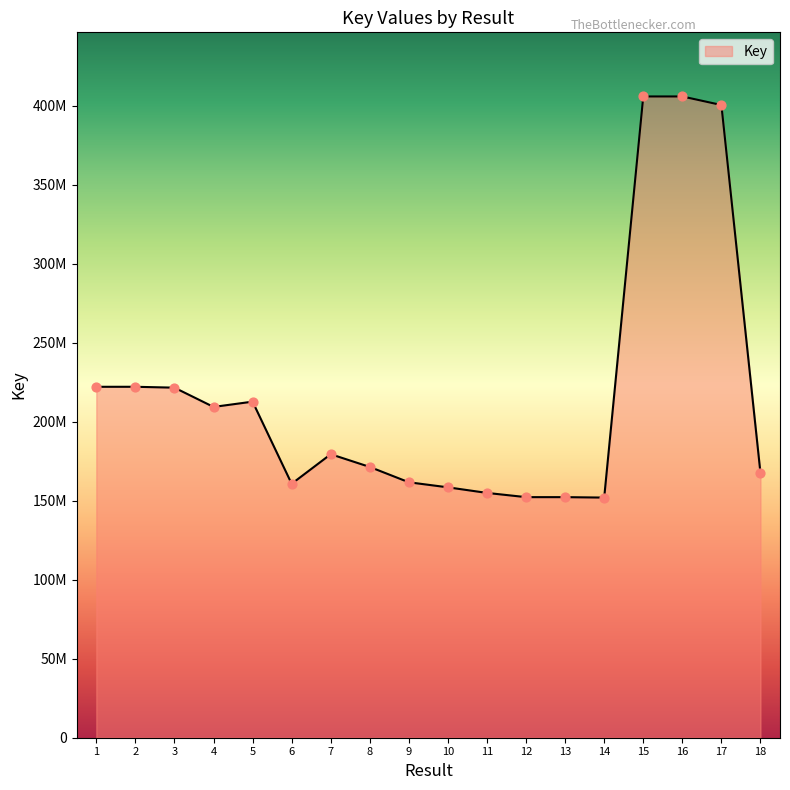

Approximately how many times larger is the value at 15 compared to 4?

1.9